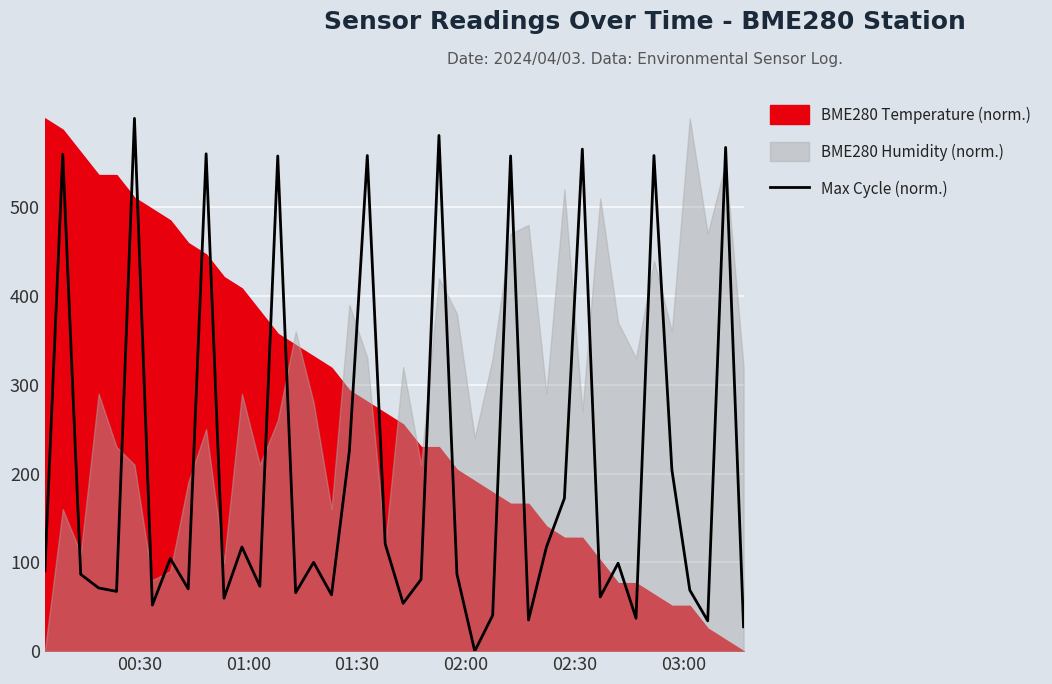

What is the highest value of the Max Cycle (norm.) series?

600.0